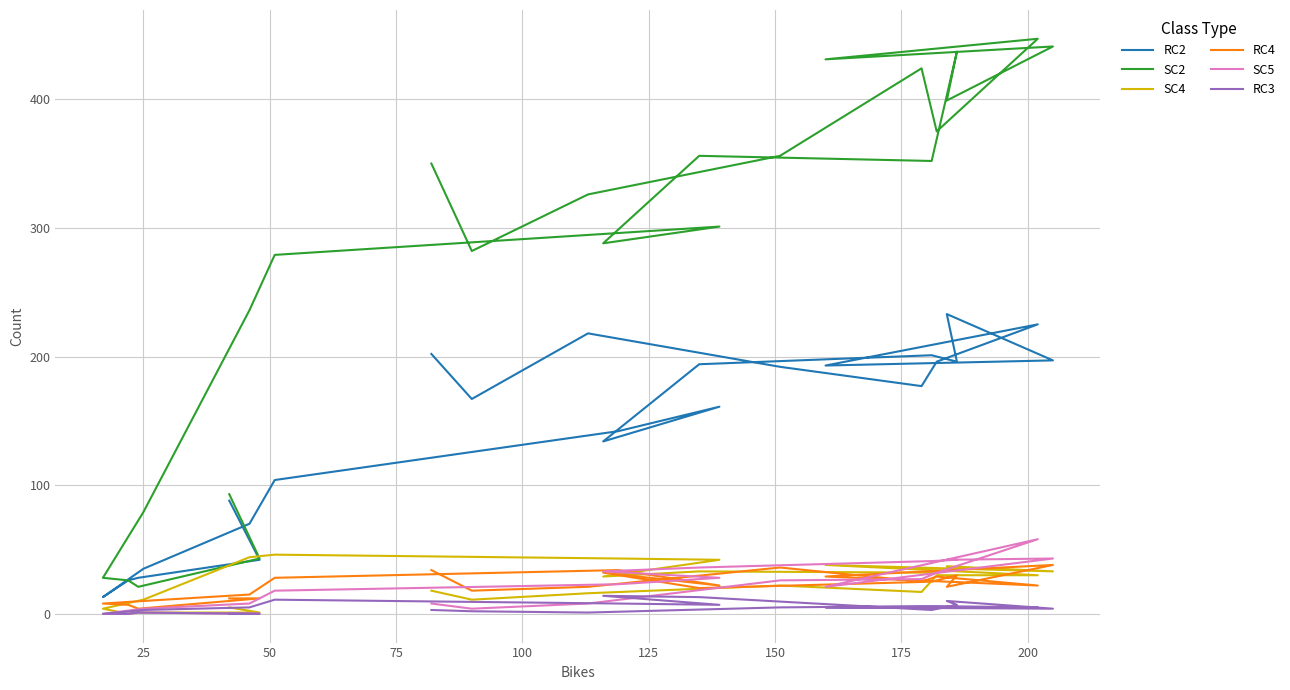

What is the value of the RC4 point at the 20th from the left?

25